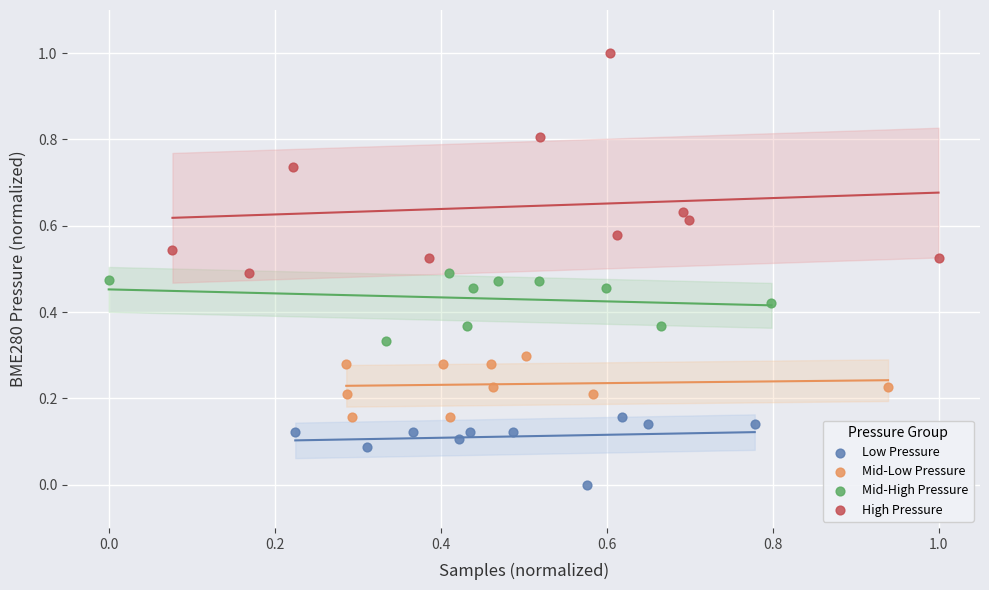

Which series has the widest spread of Y values?

High Pressure